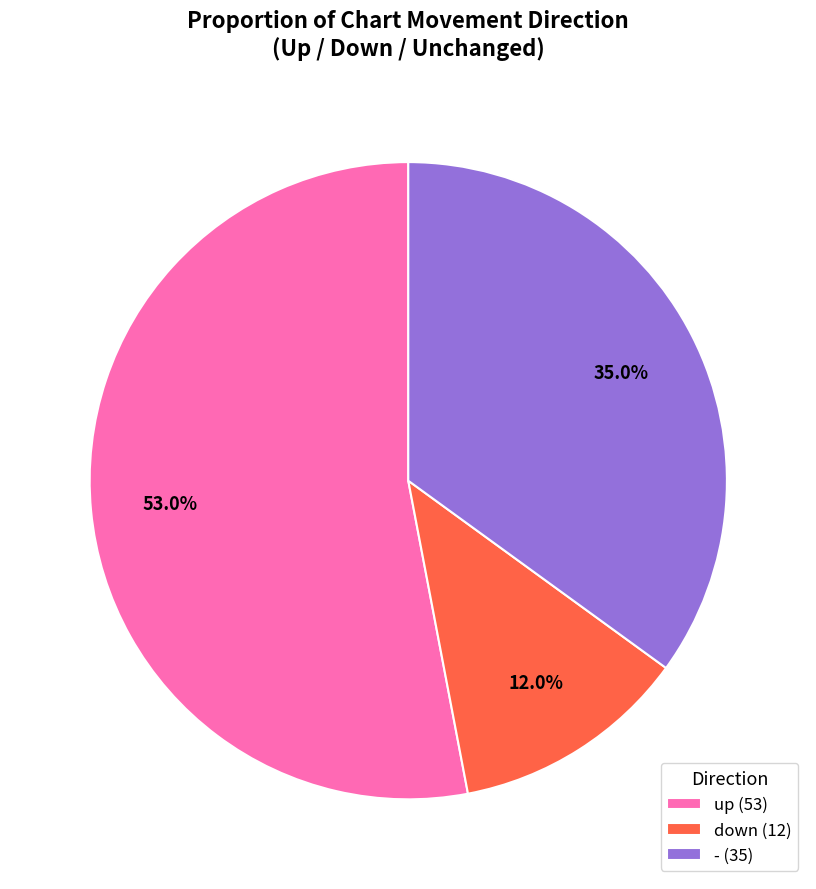

Combined, do down and up account for over 50%?

Yes